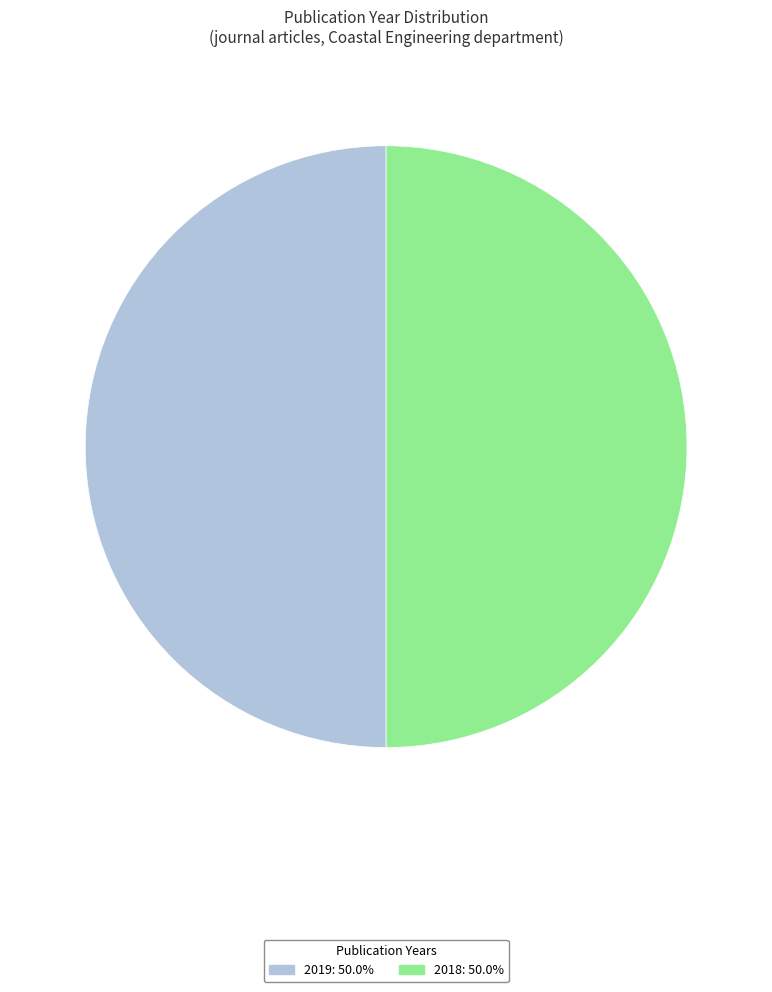

Is the sum of 2019 and 2018 greater than half?

Yes